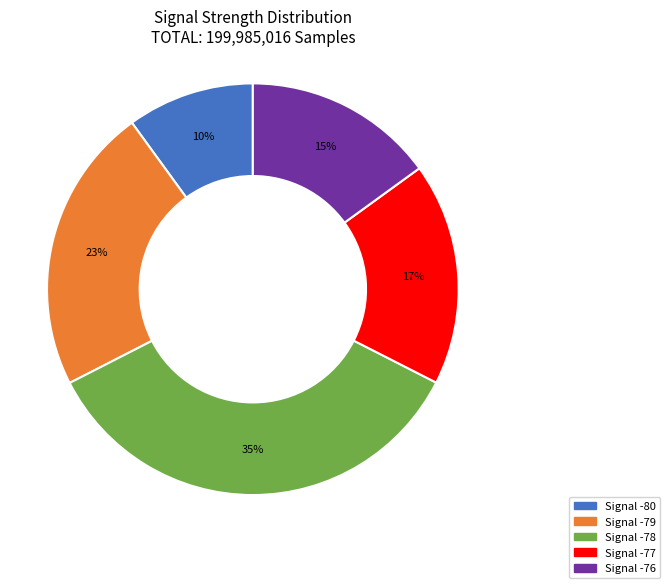

Is the sum of Signal -80 and Signal -78 greater than half?

No